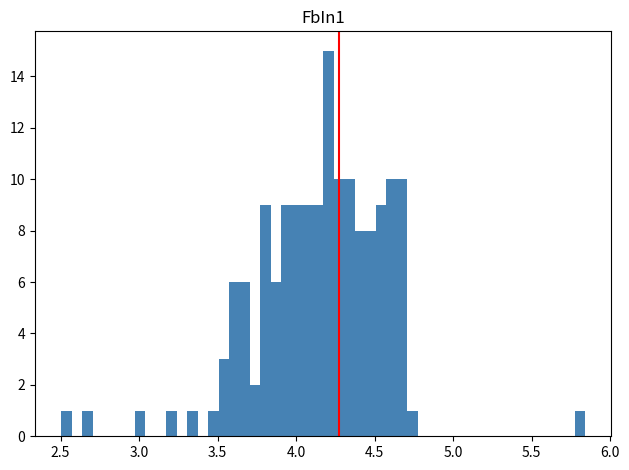

Read against the x-axis, roughly where is the centre of the tallest bar?

4.20